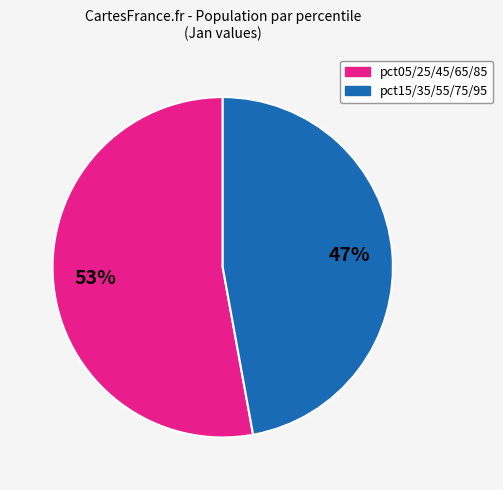

To the nearest percent, what is the average slice percentage?

50%